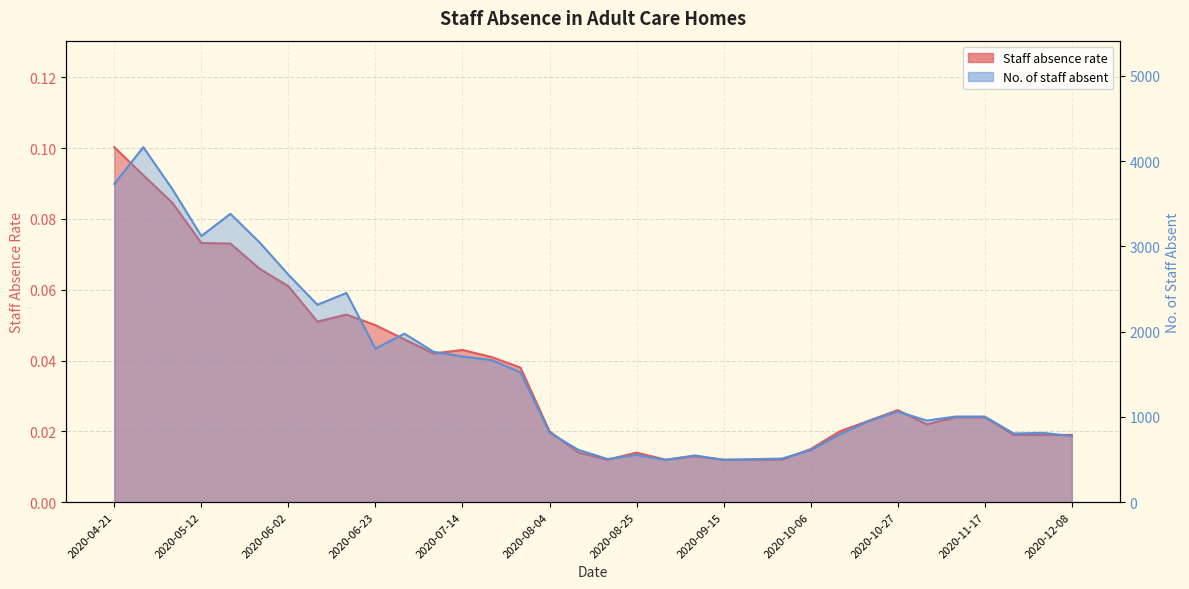

List the series in order of their overall mean, lowest first.

Staff absence rate, No. of staff absent